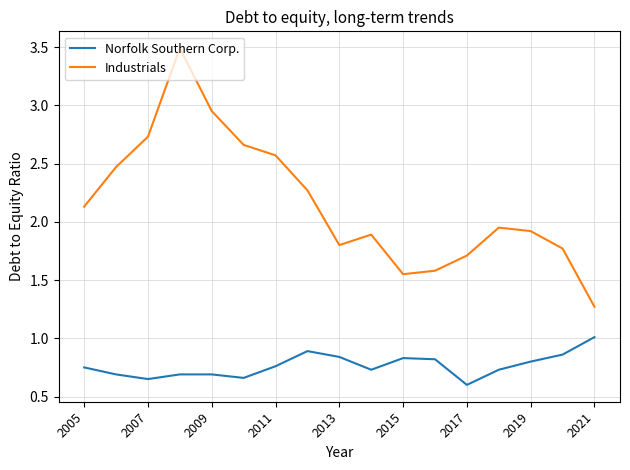

How many lines are shown in the chart?

2